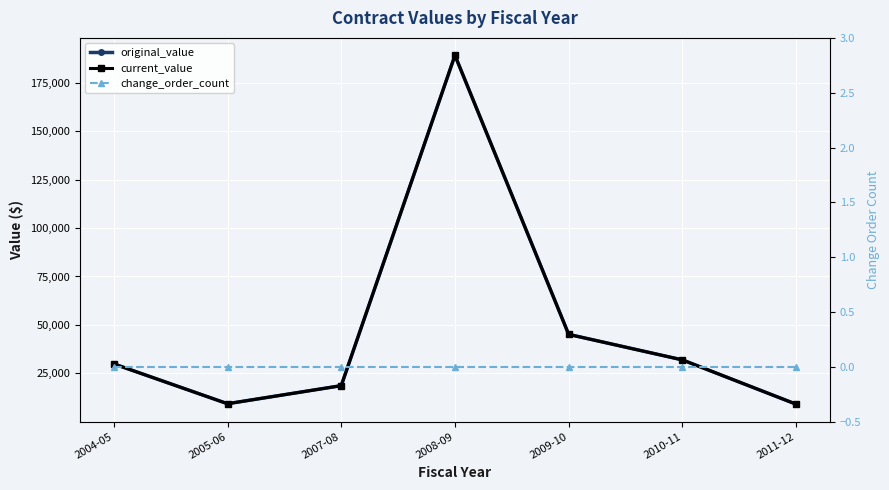

Where does the original_value series first go above 29862?

2004-05